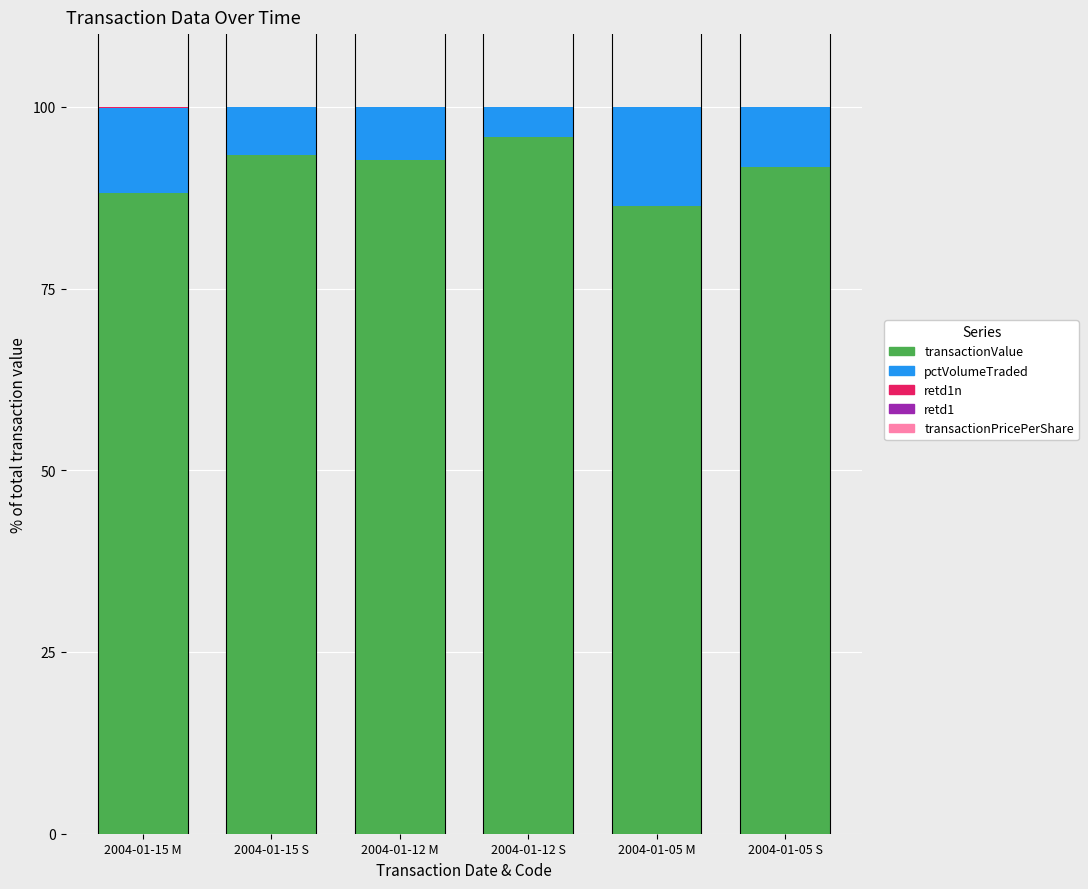

The transactionValue series shows 93.4 at 2004-01-15 S. True or false?

True